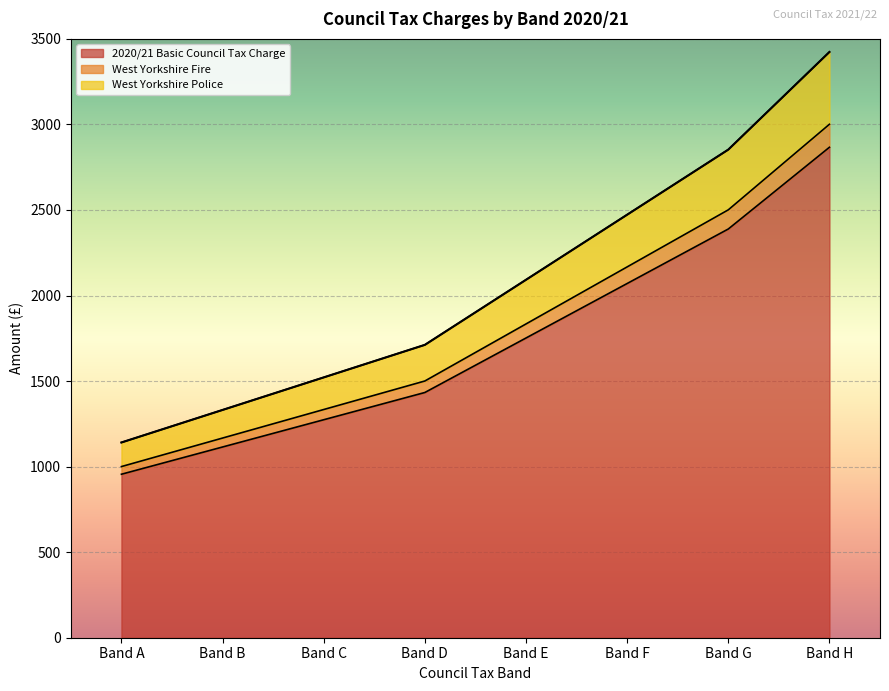

Is the value of 2020/21 Basic Council Tax Charge at Band G greater than the value of West Yorkshire Police at Band C?

Yes